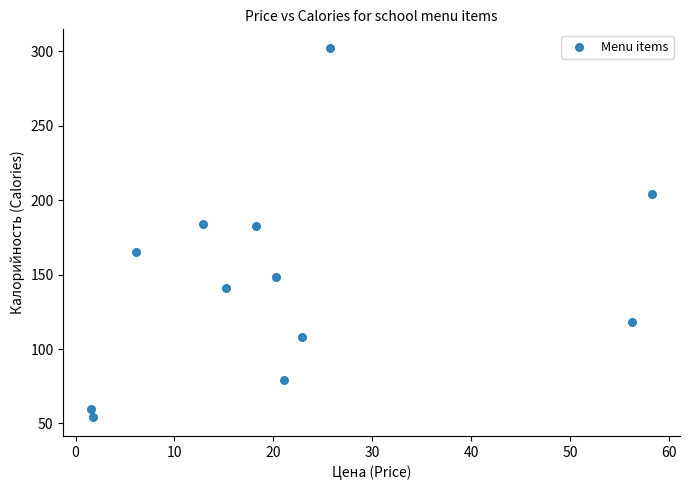

What is the average X value?

21.7